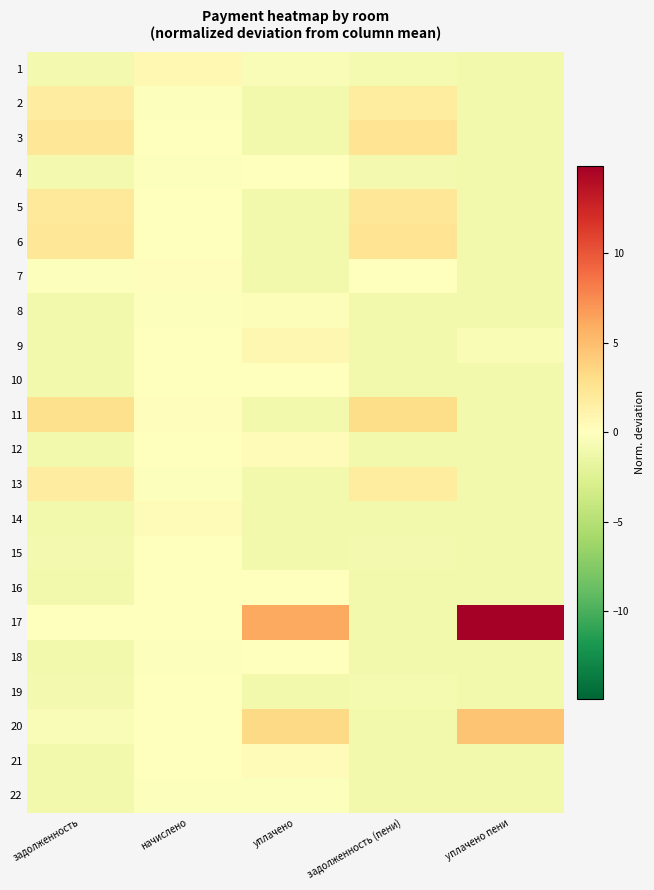

At which category is the sum across all series the highest?

уплачено пени